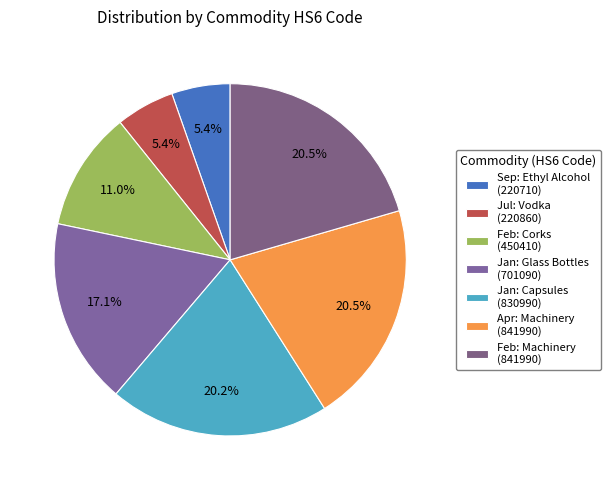

Is there a majority slice in this chart?

No